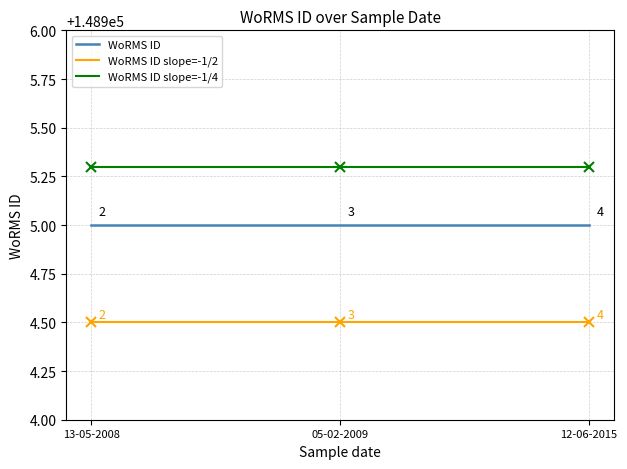

What is the minimum value for WoRMS ID?

148905.0